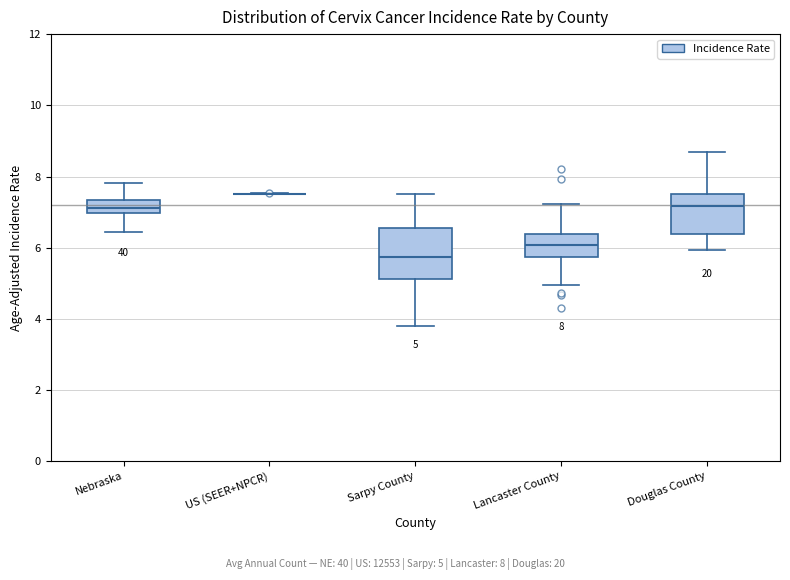

Comparing the boxes themselves (not the whiskers), which one is the tallest?

Sarpy County